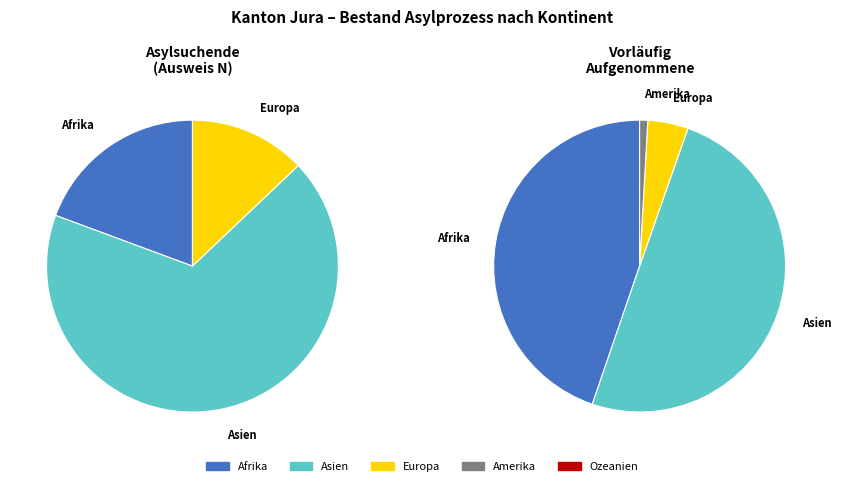

To the nearest percent, what percentage of the pie is Asien?

50%